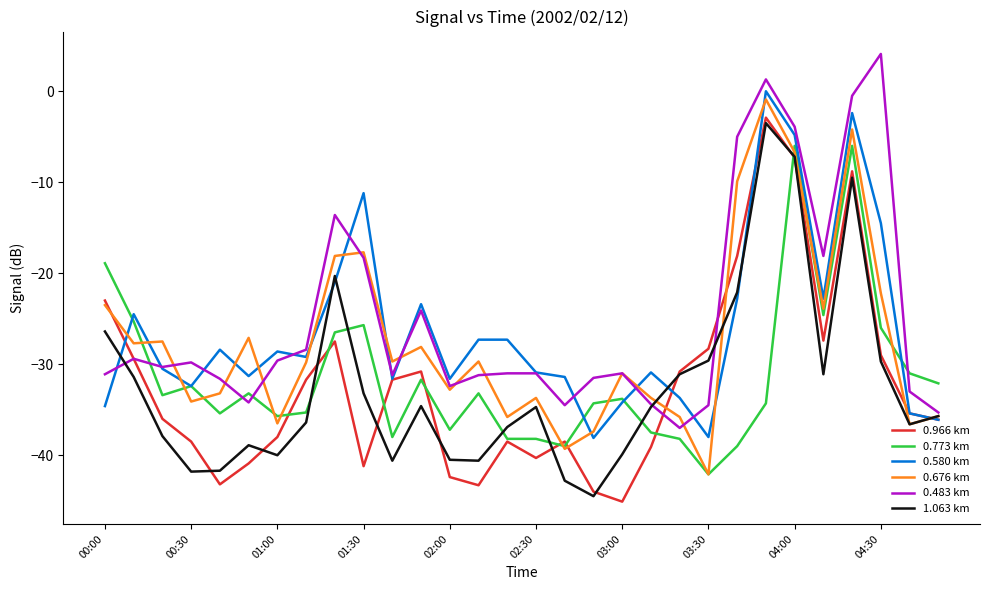

How many values in the 0.966 km series are below -35?

16